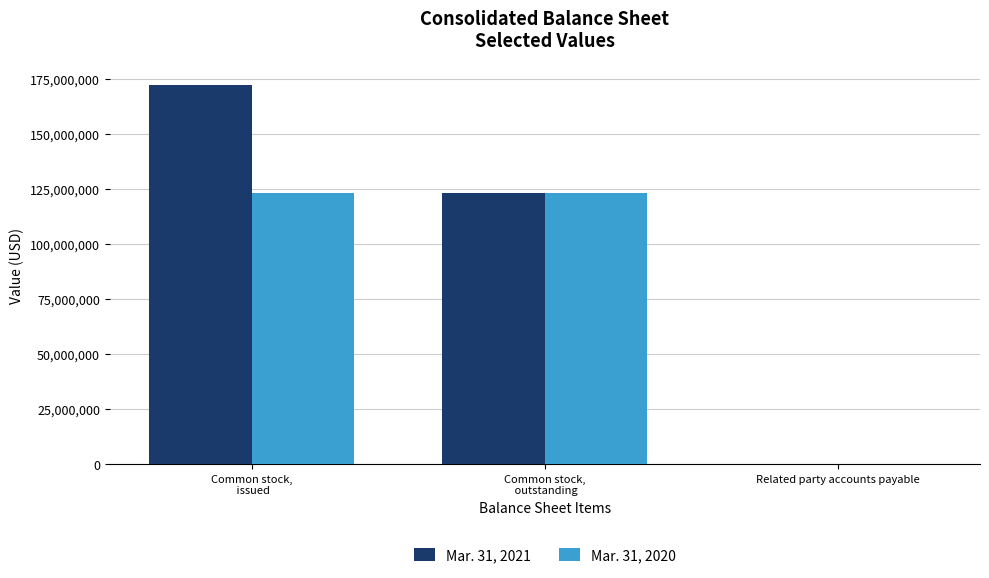

Which series has the largest total across all categories?

Mar. 31, 2021